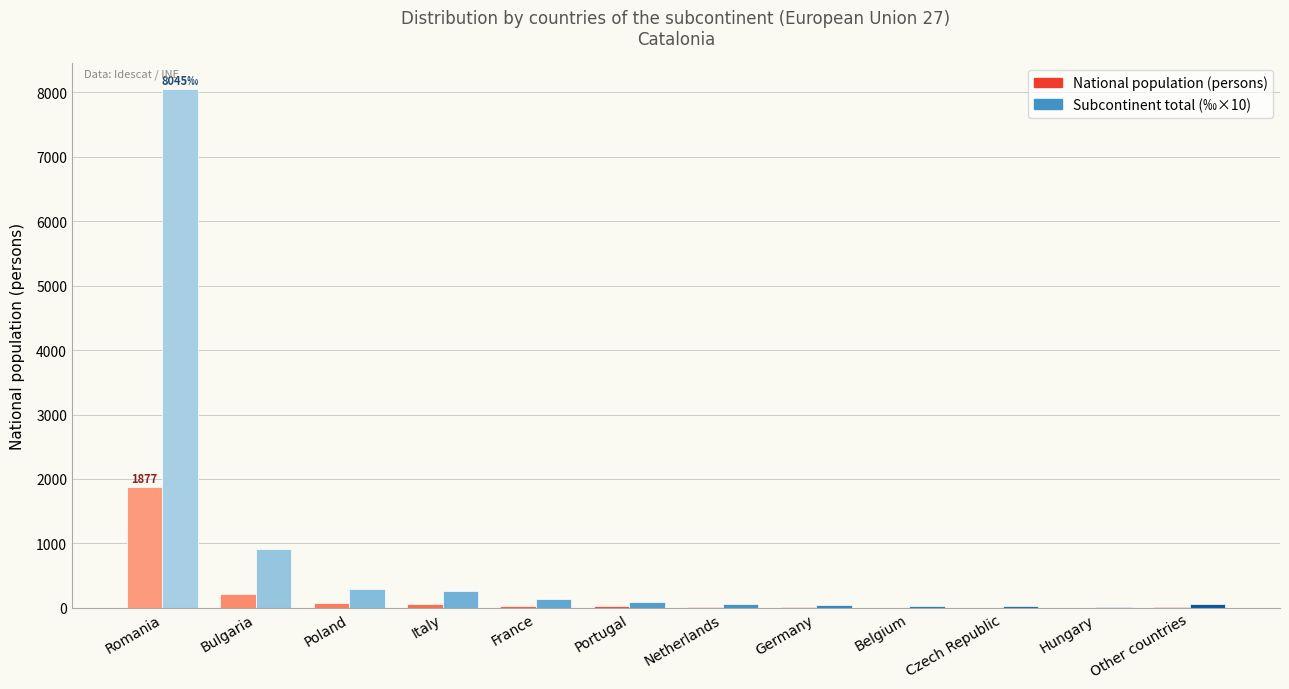

What is the value of the Subcontinent total (per mille) bar at the 4th from the left?

261